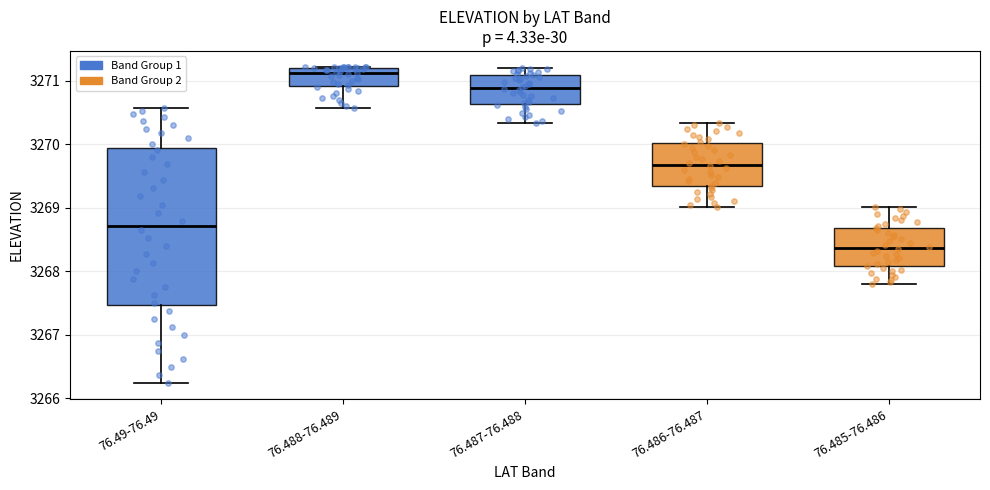

Which box is the tallest, from its lower edge to its upper edge?

76.49-76.49